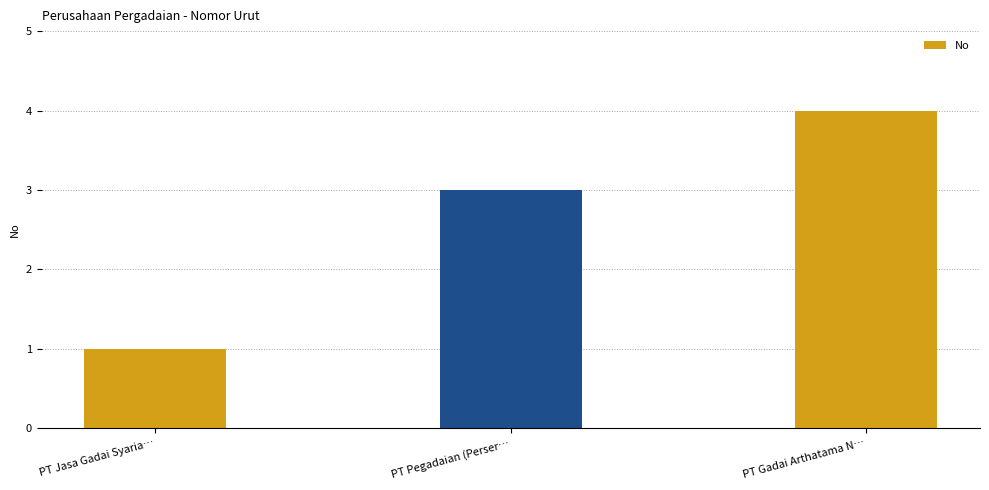

Rank the categories by value from highest to lowest.

PT Gadai Arthatama N…, PT Pegadaian (Perser…, PT Jasa Gadai Syaria…